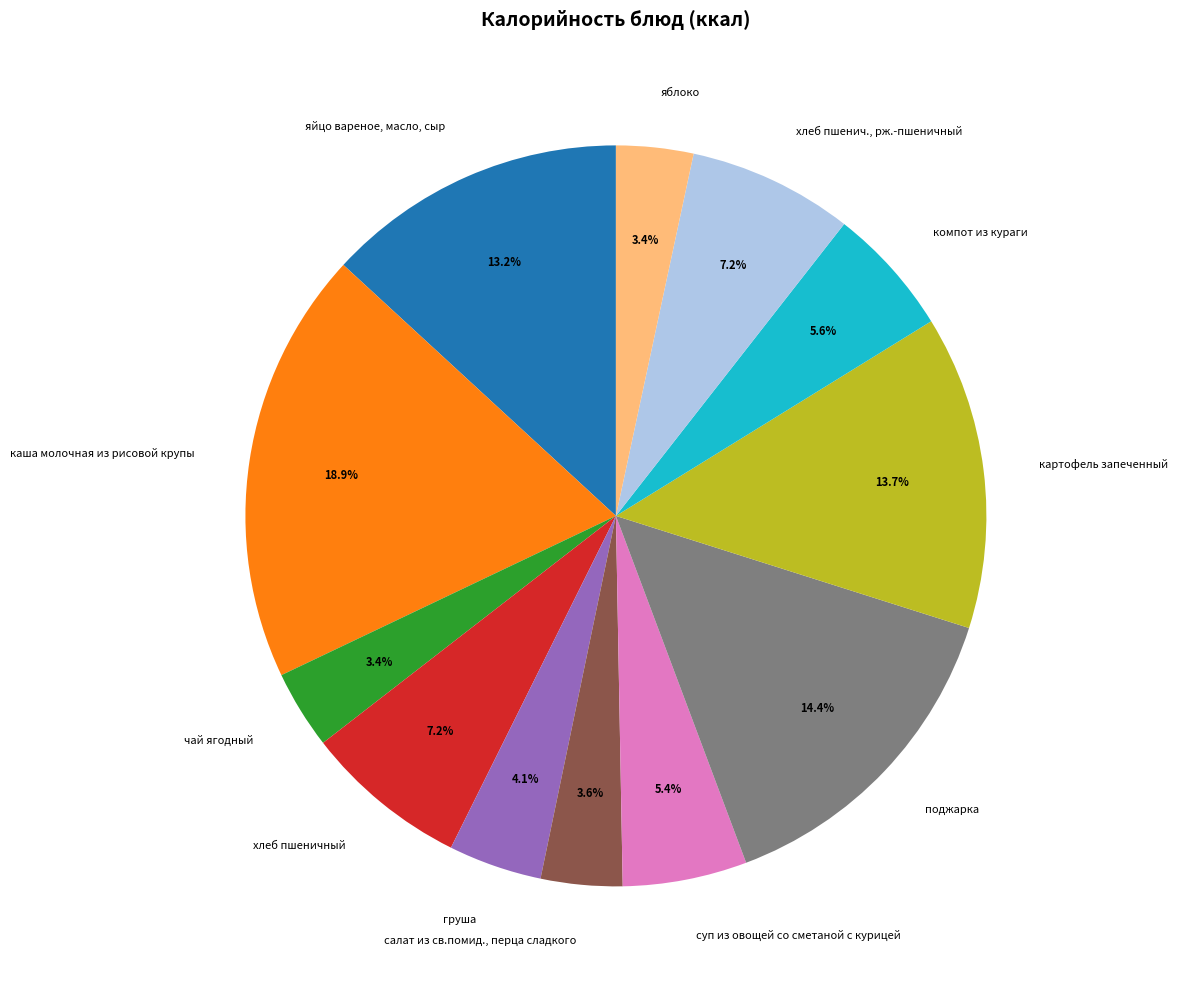

What percentage is the картофель запеченный slice, to the nearest percent?

14%